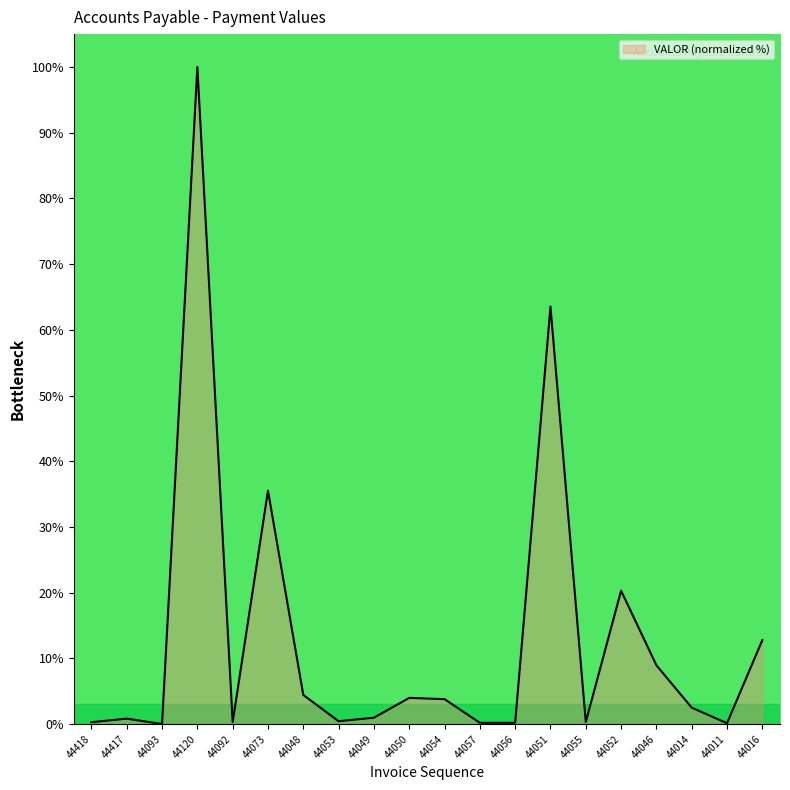

The value at 44016 is 12.8. True or false?

True